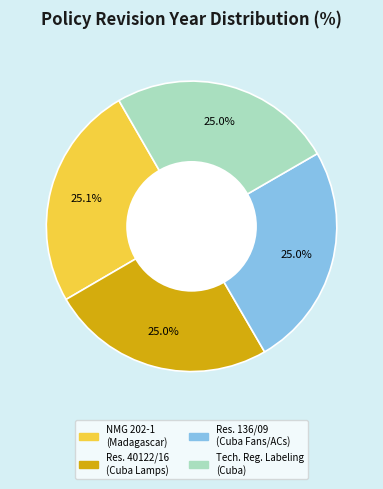

What is the ratio of the value at Tech. Reg. Labeling (Cuba) to the value at Res. 136/09 (Cuba Fans/ACs)?

1.0